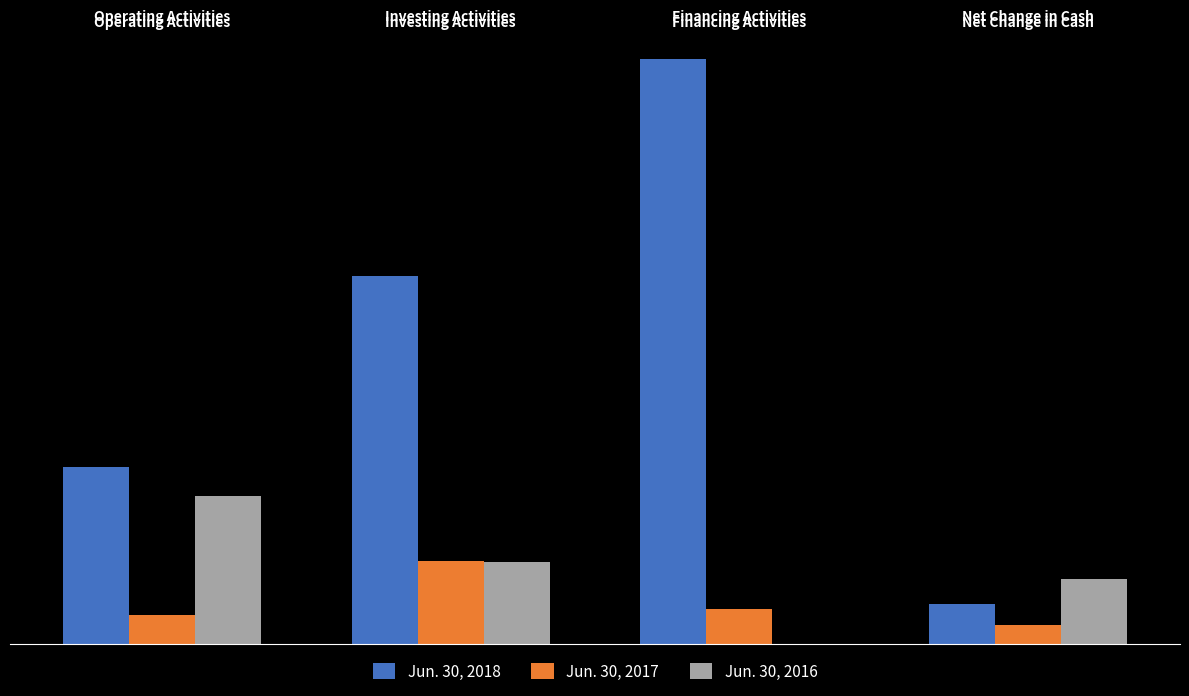

What is the difference between the maximum and minimum values in the Jun. 30, 2016 series?

17857